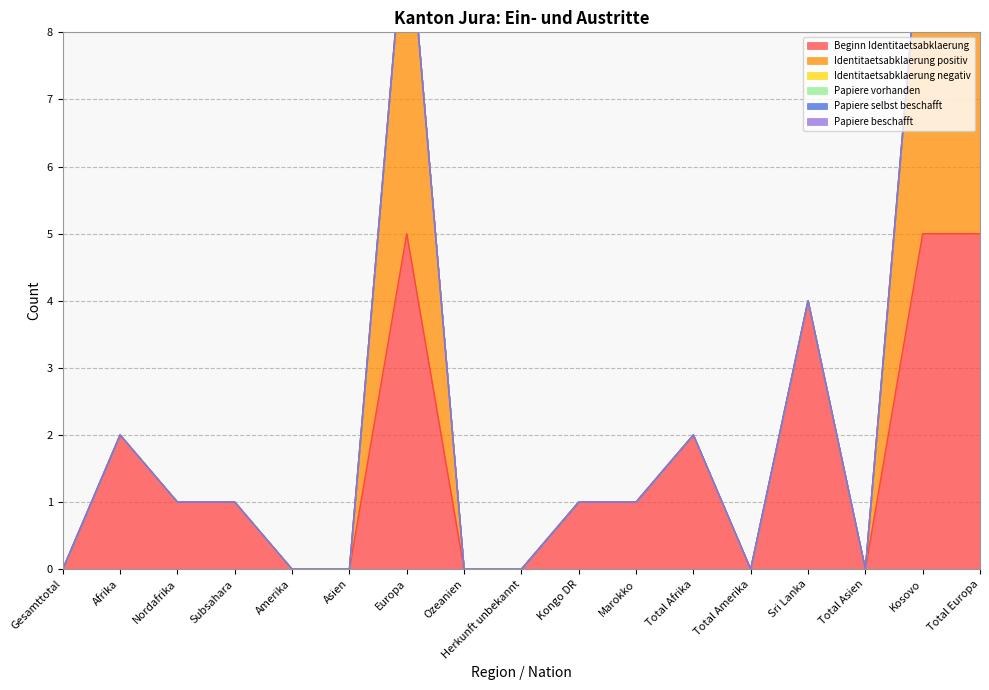

Which series changed the most between Gesamttotal and Asien?

Beginn Identitaetsabklaerung